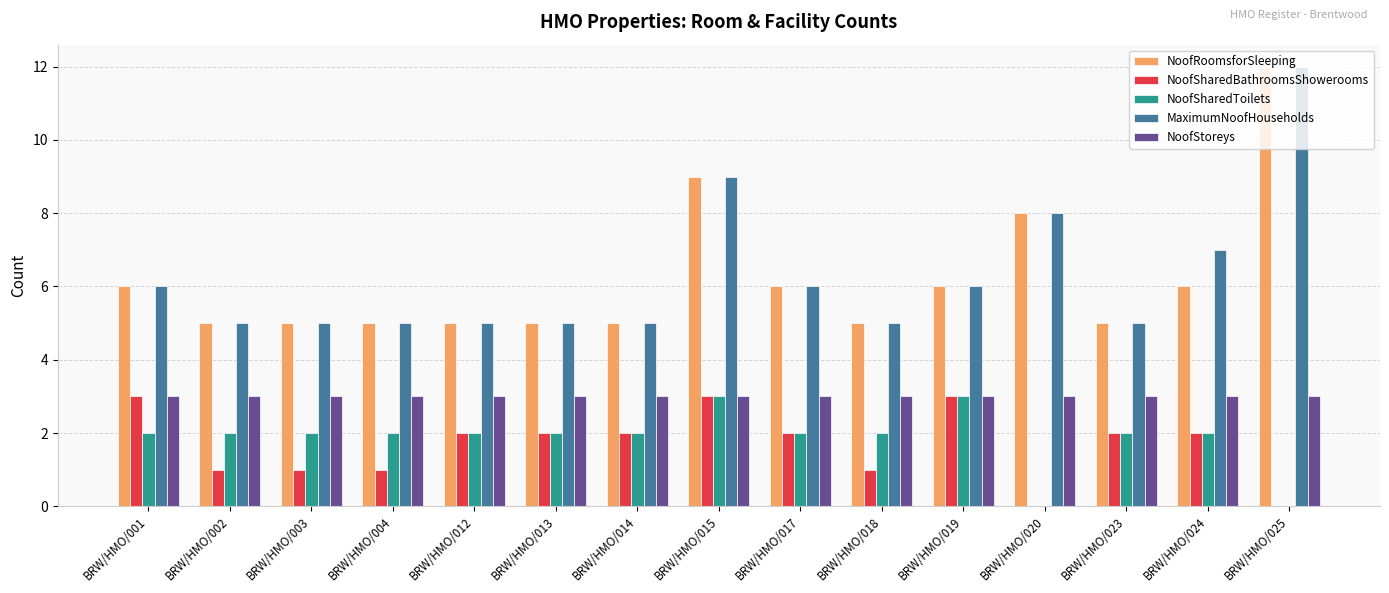

At which category does the chart reach its peak across all series?

BRW/HMO/025